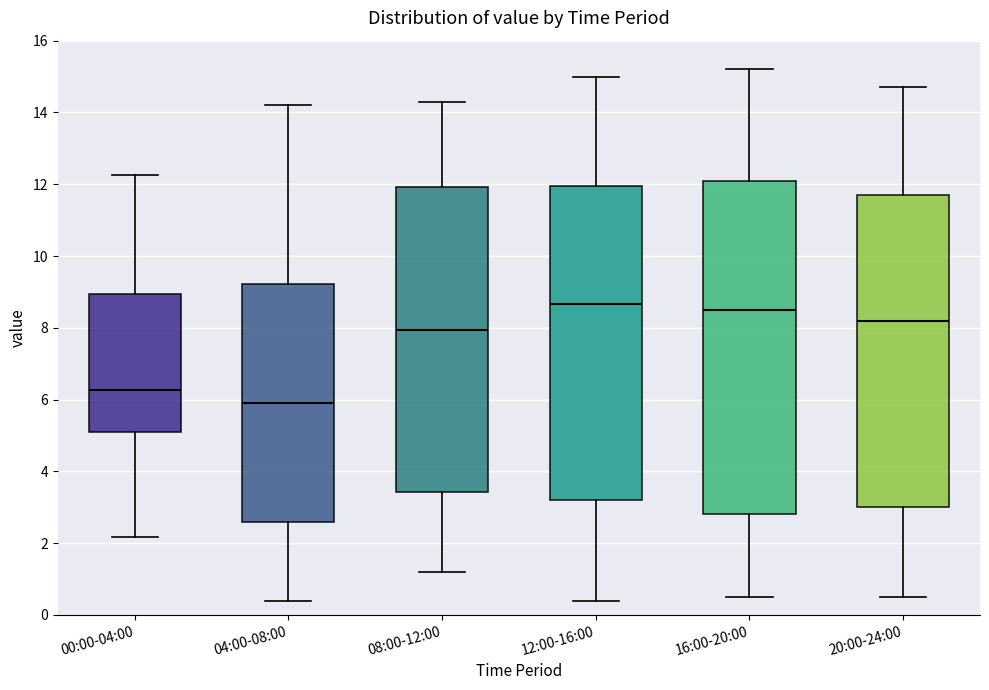

Reading left to right, transcribe this box plot: for each box, give where its median line is, the range the box spans, and where its two whiskers end, as read against the y-axis. The values are not printed on the chart, so give them approximately, as read against the axis.

00:00-04:00: median 6.2, box 5.2 to 9.0, whiskers 2.2 to 12.2
04:00-08:00: median 6.0, box 2.6 to 9.2, whiskers 0.4 to 14.2
08:00-12:00: median 8.0, box 3.4 to 12.0, whiskers 1.2 to 14.4
12:00-16:00: median 8.6, box 3.2 to 12.0, whiskers 0.4 to 15.0
16:00-20:00: median 8.6, box 2.8 to 12.2, whiskers 0.6 to 15.2
20:00-24:00: median 8.2, box 3.0 to 11.8, whiskers 0.6 to 14.8